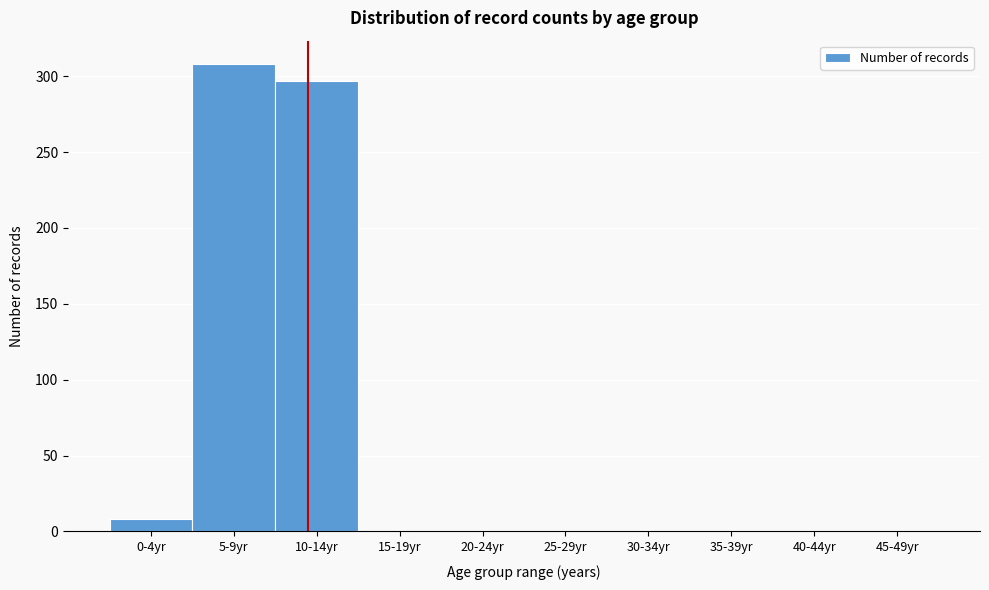

Reading right to left, transcribe all the data shown in this chart.

45-49yr=0	40-44yr=0	35-39yr=0	30-34yr=0	25-29yr=0	20-24yr=0	15-19yr=0	10-14yr=297	5-9yr=308	0-4yr=8